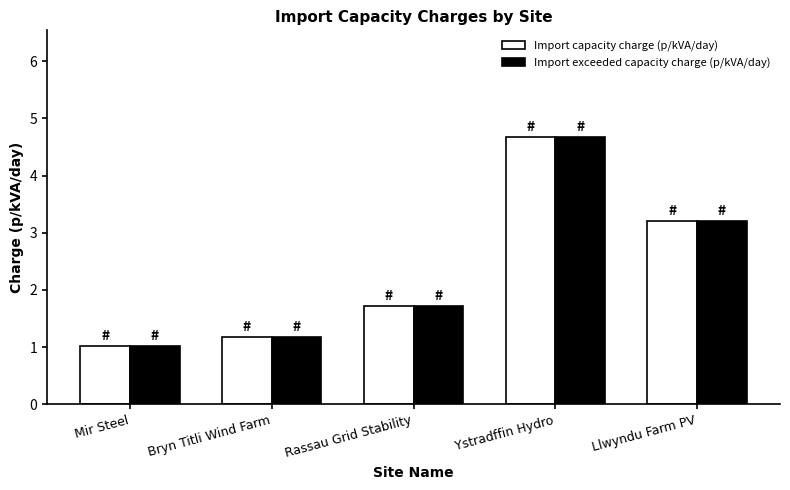

Reading left to right, transcribe all the data shown in this chart.

Import capacity charge (p/kVA/day): Mir Steel=1.0	Bryn Titli Wind Farm=1.2	Rassau Grid Stability=1.7	Ystradffin Hydro=4.7	Llwyndu Farm PV=3.2
Import exceeded capacity charge (p/kVA/day): Mir Steel=1.0	Bryn Titli Wind Farm=1.2	Rassau Grid Stability=1.7	Ystradffin Hydro=4.7	Llwyndu Farm PV=3.2